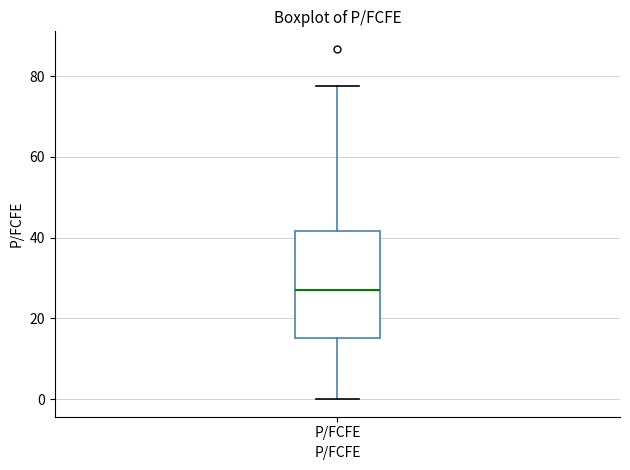

Read this box plot against the y-axis: the position of the median line, the range covered by the box, and the ends of both whiskers. The values are not printed on the chart, so give them approximately, as read against the axis.

median 28, box 16 to 42, whiskers 0 to 78